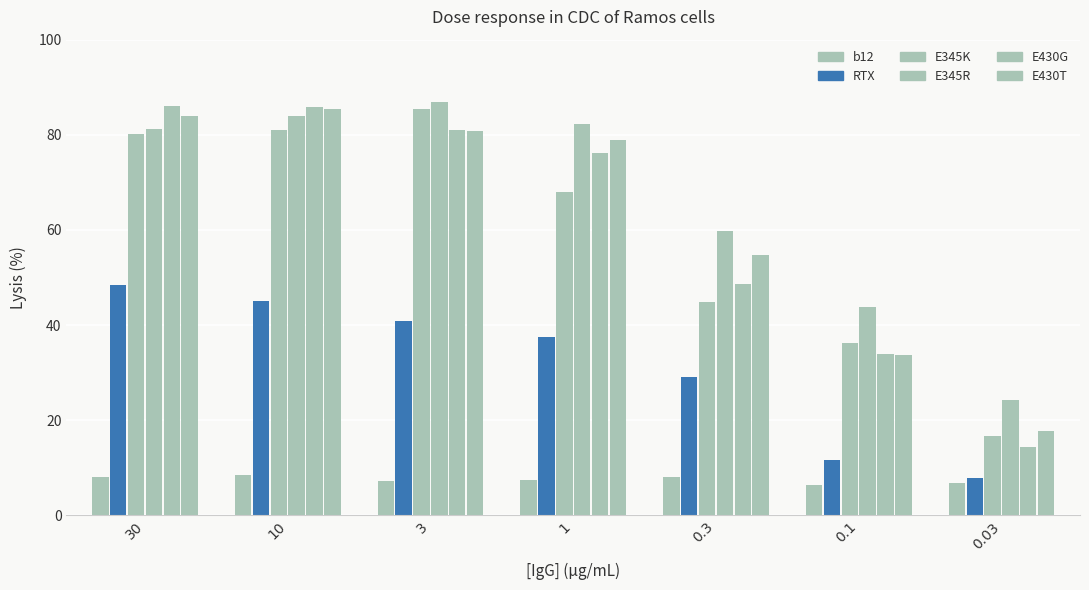

At which category is the sum across all series the highest?

10